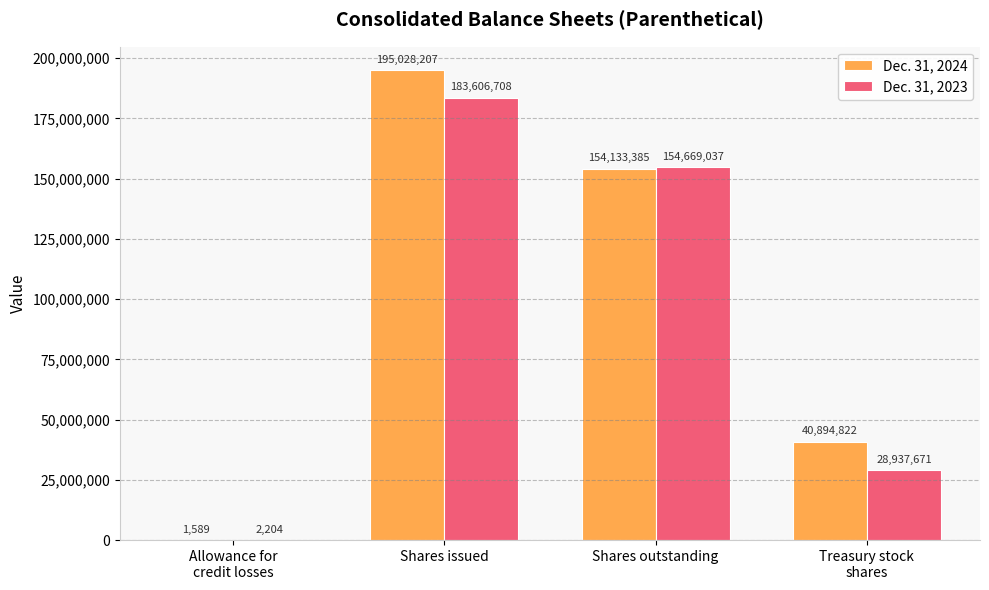

What are all the series names shown in the legend?

Dec. 31, 2024, Dec. 31, 2023